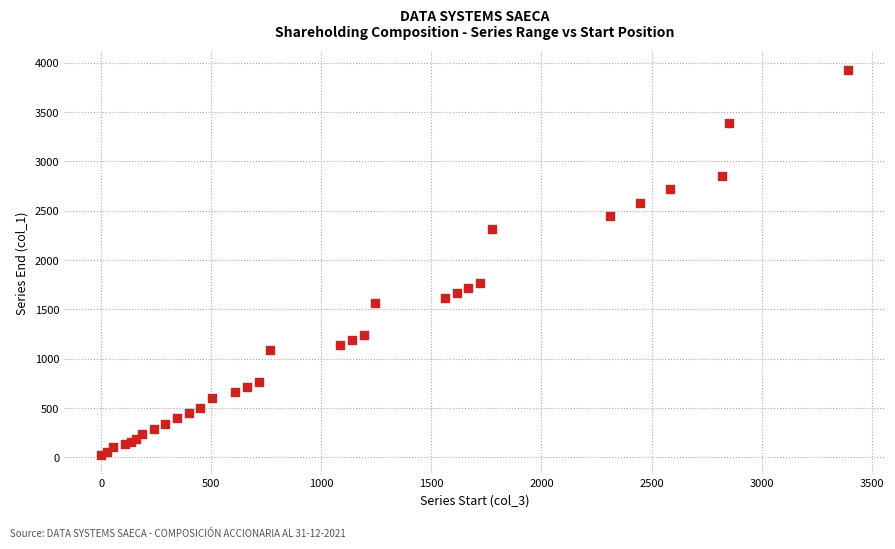

What Y value in the scatter plot is closest to 1978?

1773